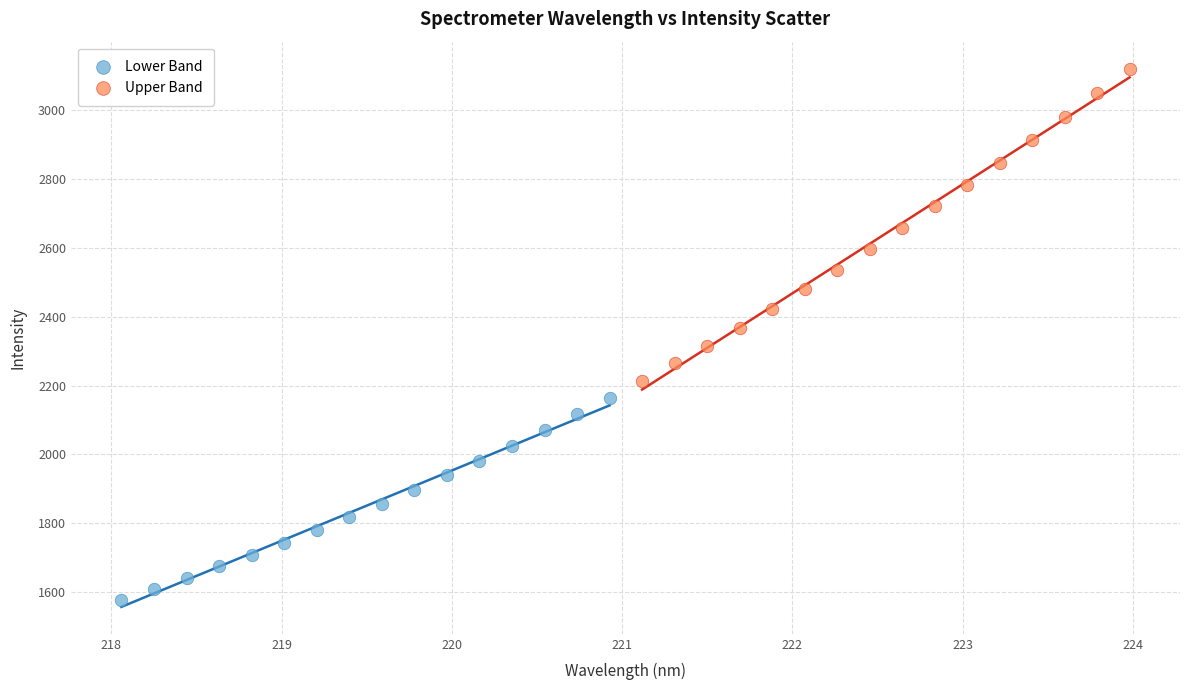

What are all the series names shown in the legend?

Lower Band, Upper Band